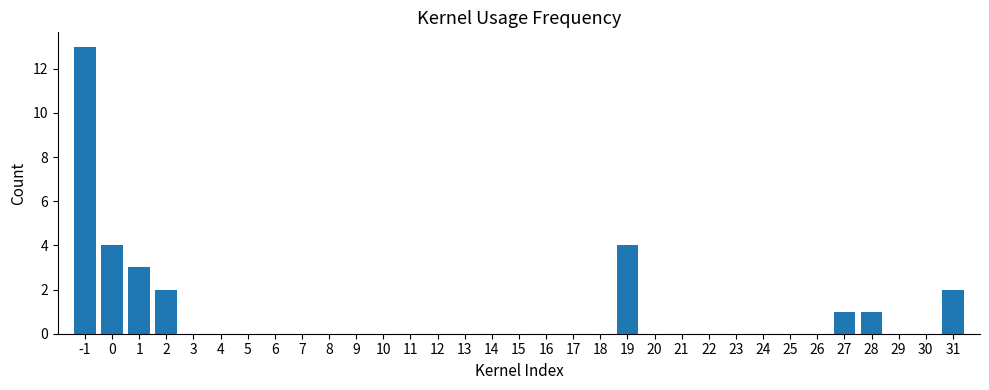

True or false: the data shows 0 at 11.

True